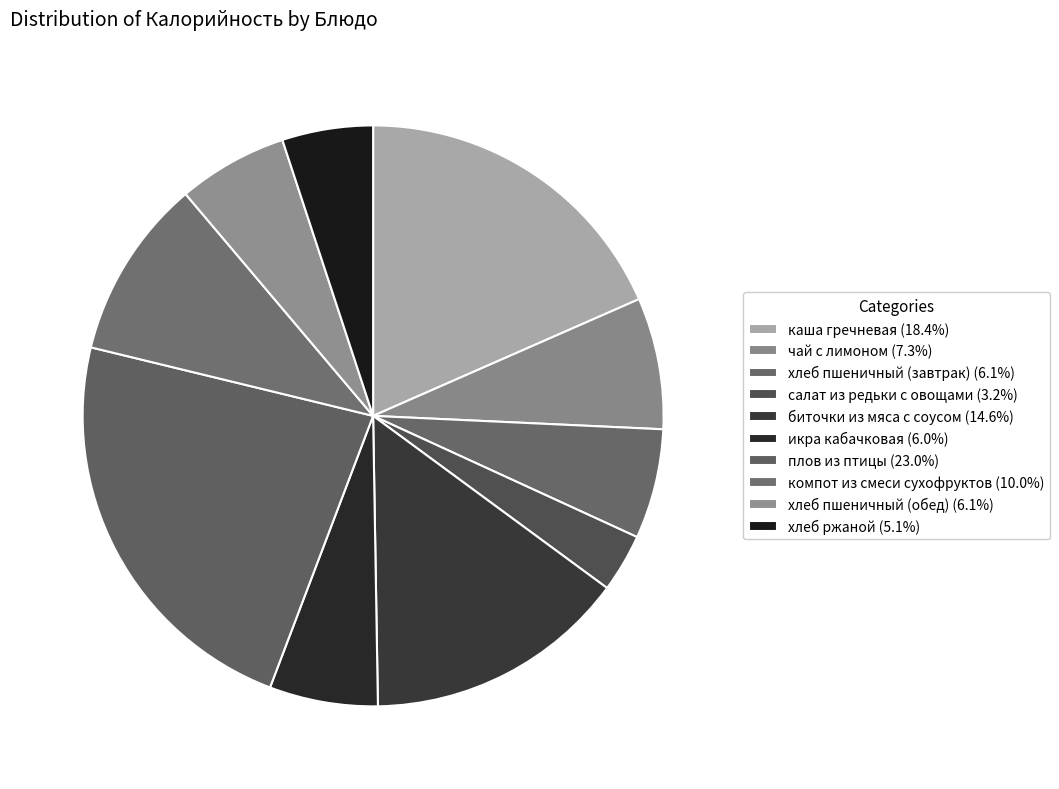

Combined, what portion of the pie is каша гречневая and хлеб пшеничный (завтрак)?

24.5%